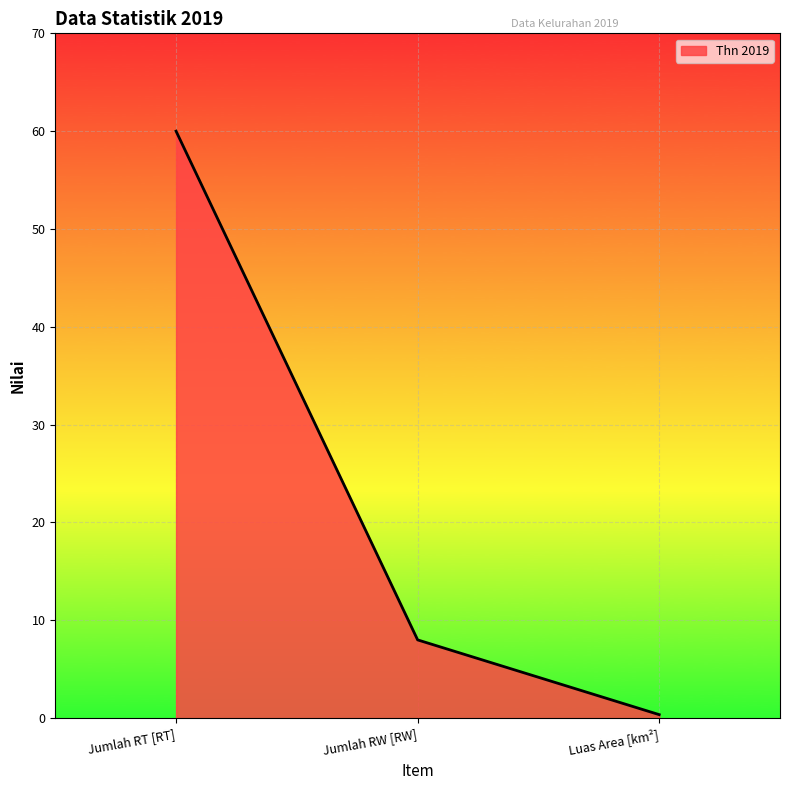

What is the average value?

22.8